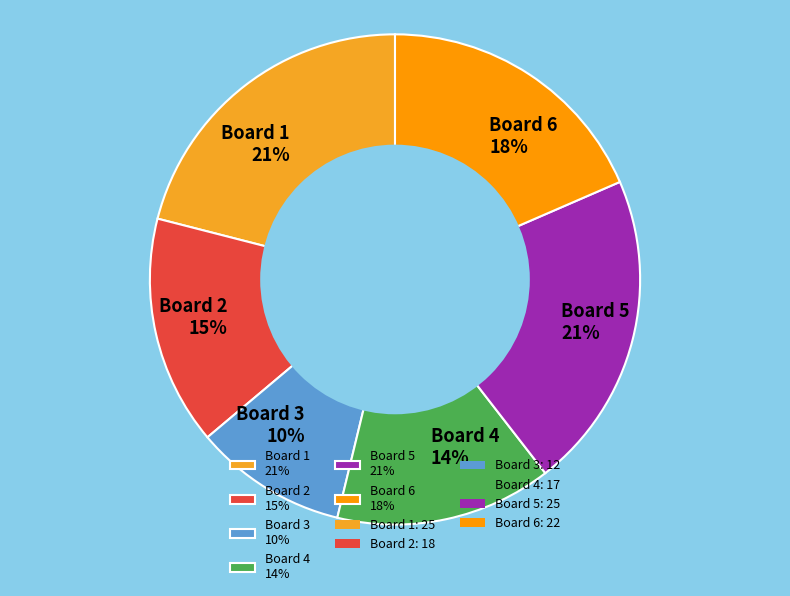

To the nearest percent, what percentage of the pie is Board 5?

21%